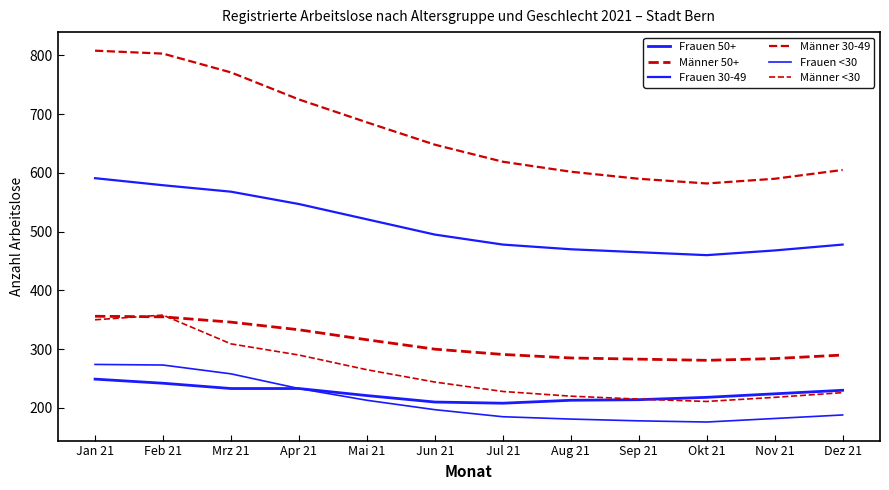

What value does the Männer 30-49 series have at Okt 21, to the nearest 10?

580